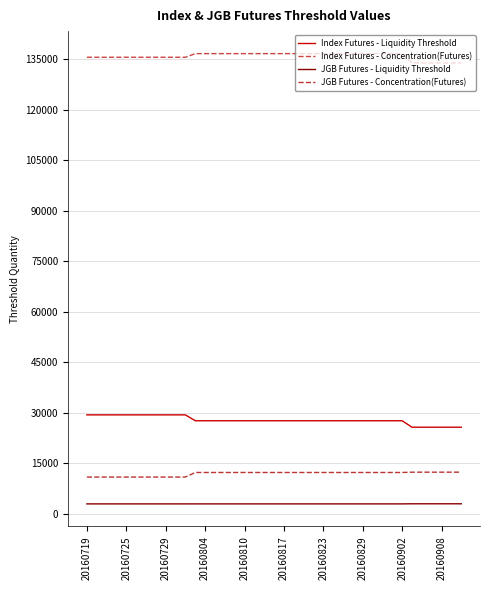

What is the average value of the JGB Futures - Concentration(Futures) series?

11858